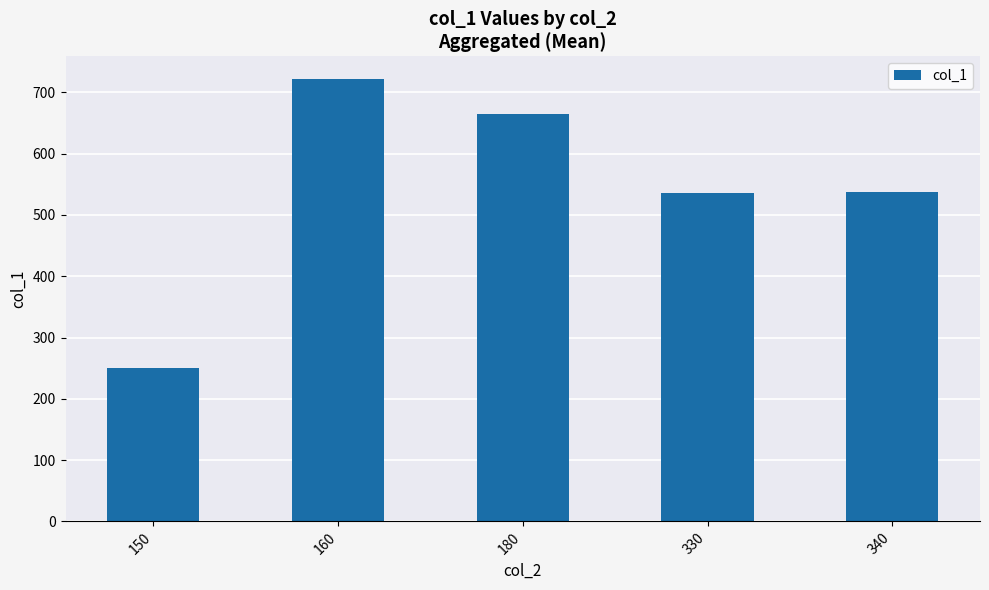

The value at 340 is 537.5. True or false?

True